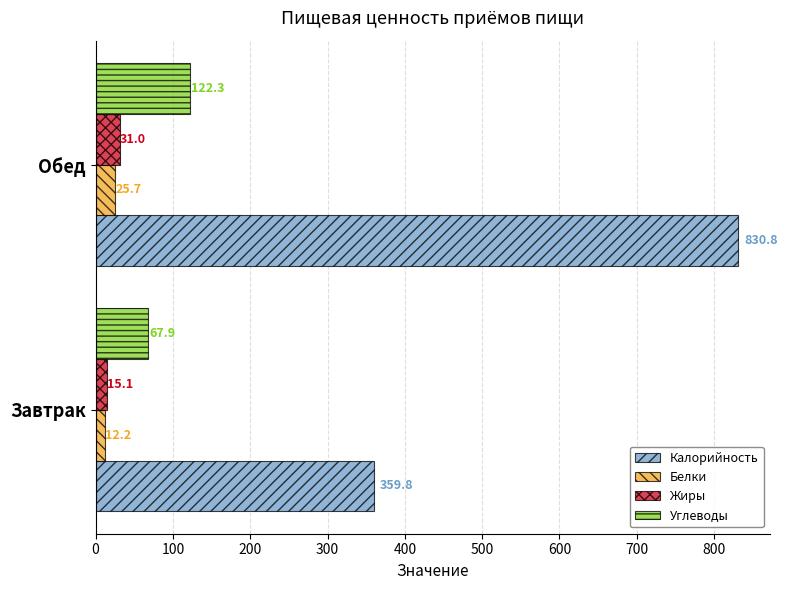

Where is Углеводы nearest to the value 95?

Завтрак